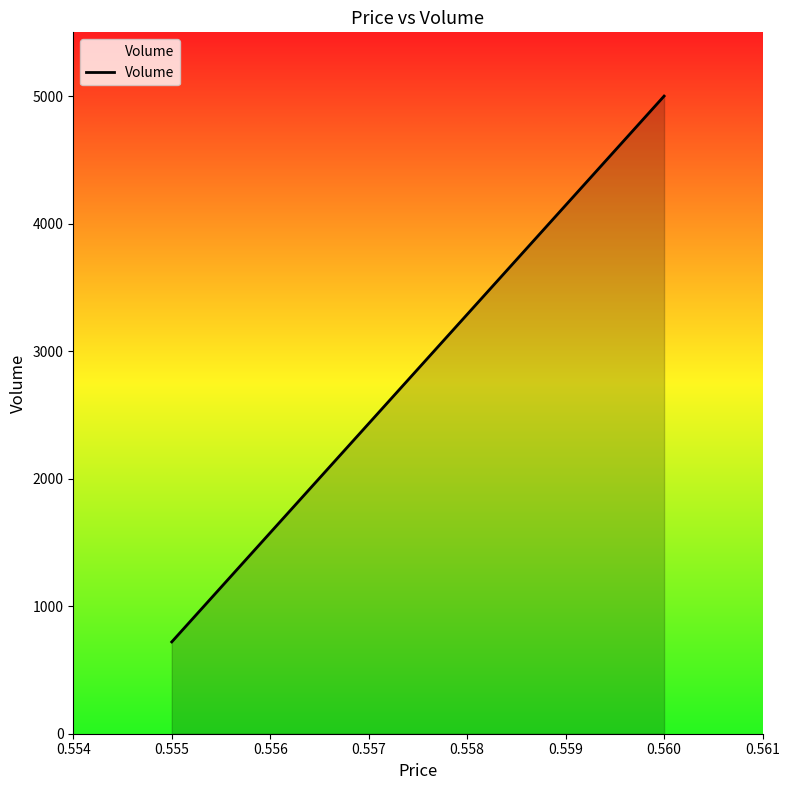

Count the number of data series in this chart.

1